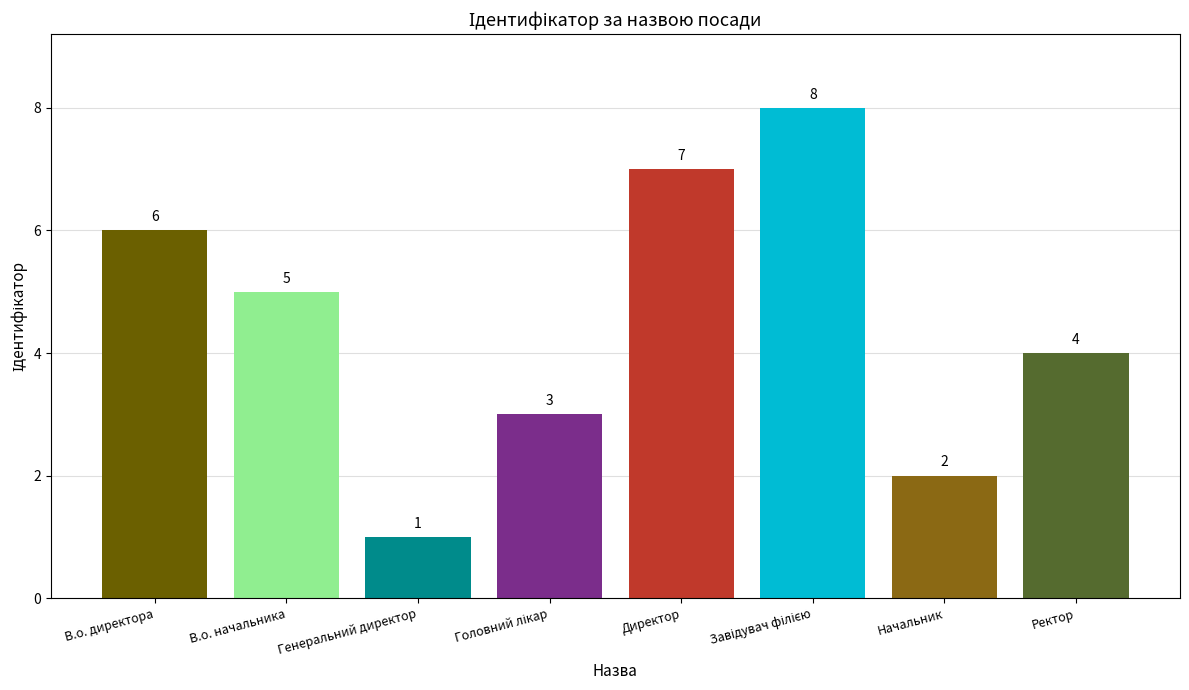

The chart shows a value of 7 at Ректор. True or false?

False